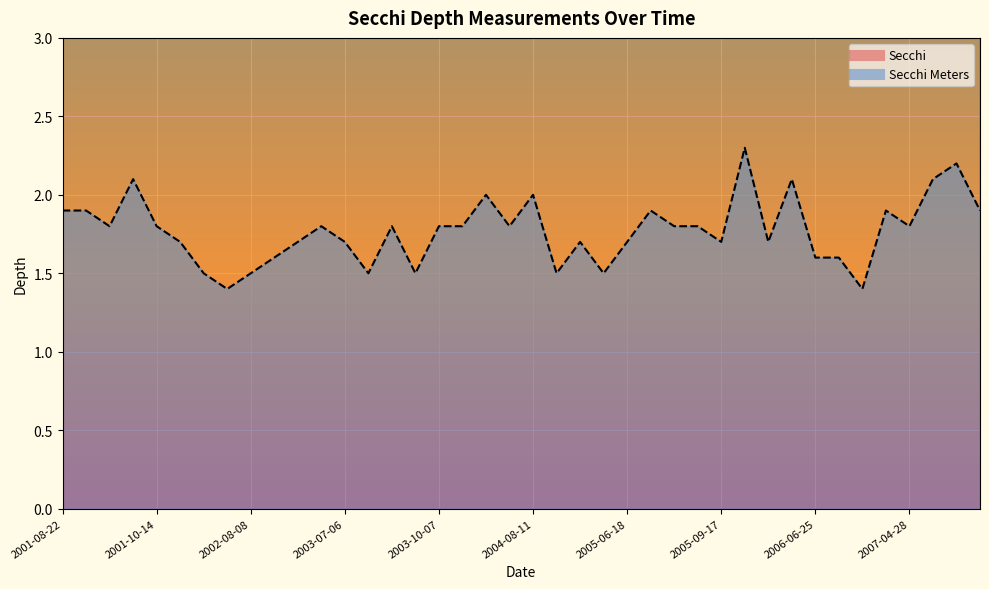

Reading left to right, list all the values displayed in this chart.

Secchi: 6.2	6.2	6.0	7.0	6.0	5.5	5.0	4.8	5.0	5.2	5.5	6.0	5.5	5.0	6.0	5.0	6.0	6.0	6.5	6.0	6.5	5.0	5.5	5.0	5.5	6.2	6.0	6.0	5.8	7.5	5.8	6.8	5.2	5.2	4.8	6.2	6.0	7.0	7.2	6.2
Secchi Meters: 1.9	1.9	1.8	2.1	1.8	1.7	1.5	1.4	1.5	1.6	1.7	1.8	1.7	1.5	1.8	1.5	1.8	1.8	2.0	1.8	2.0	1.5	1.7	1.5	1.7	1.9	1.8	1.8	1.7	2.3	1.7	2.1	1.6	1.6	1.4	1.9	1.8	2.1	2.2	1.9